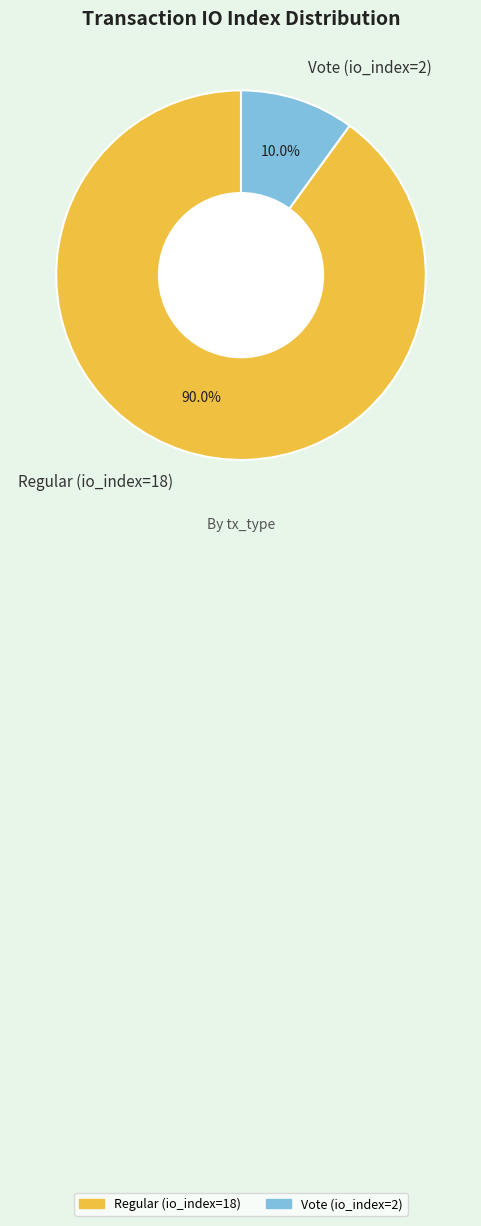

Does Regular (io_index=18) account for over 50% of the chart?

Yes